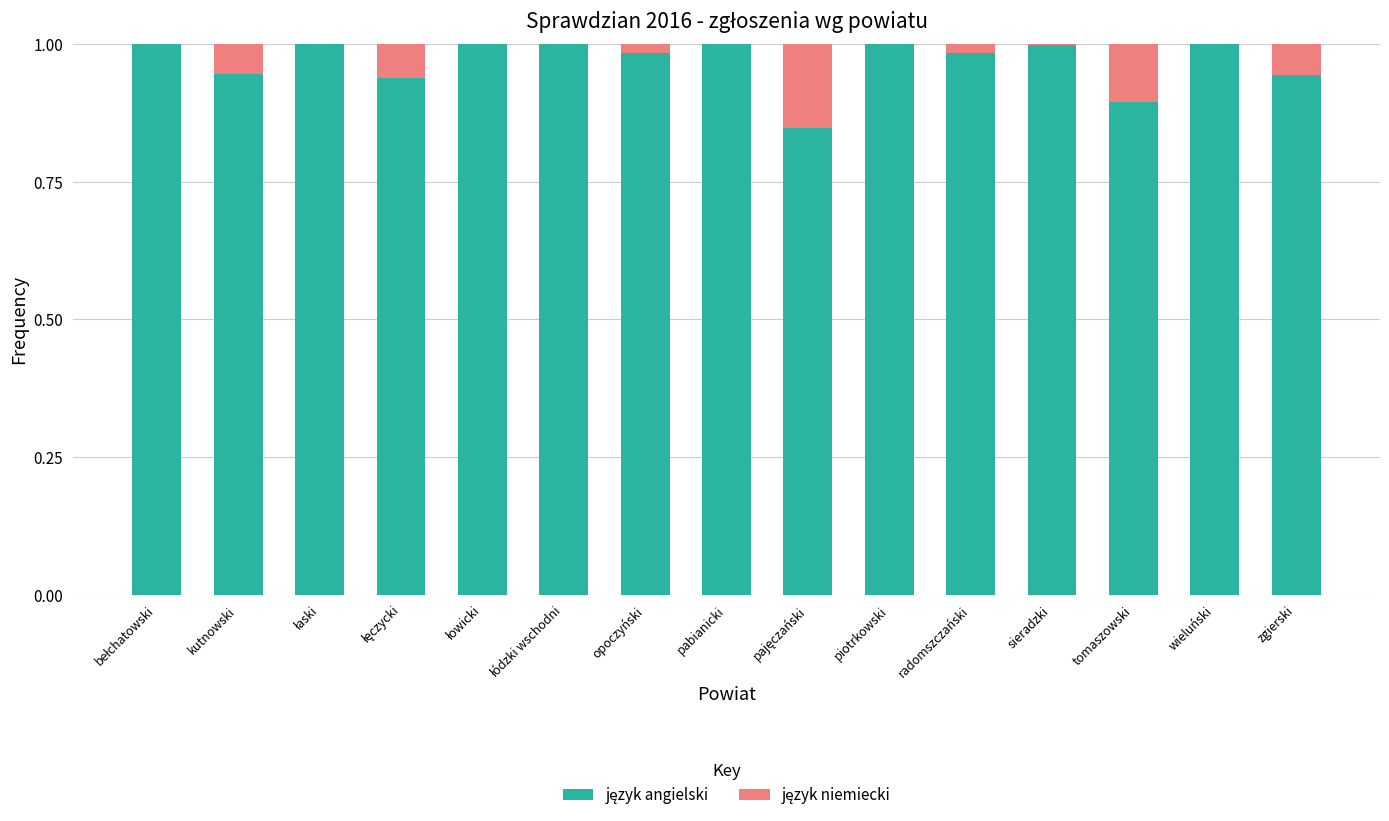

List the series in order of their peak value, lowest first.

język niemiecki, język angielski